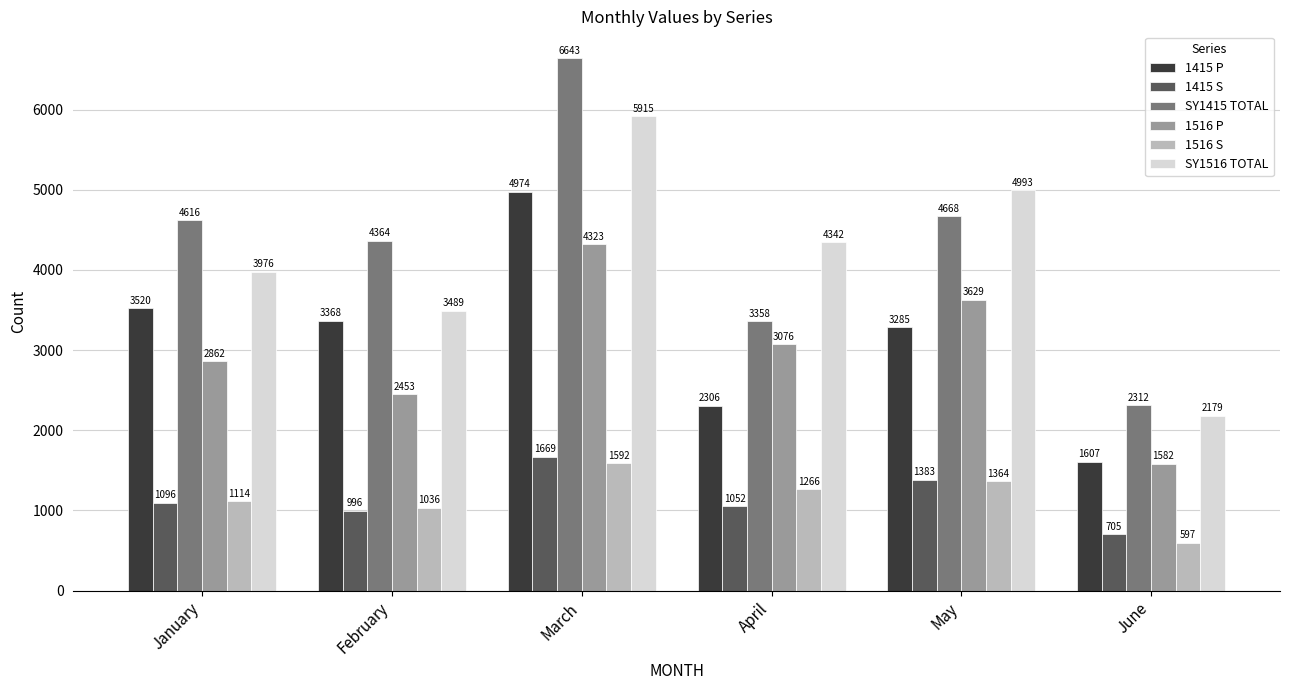

What value does the 1516 S series have at February?

1036